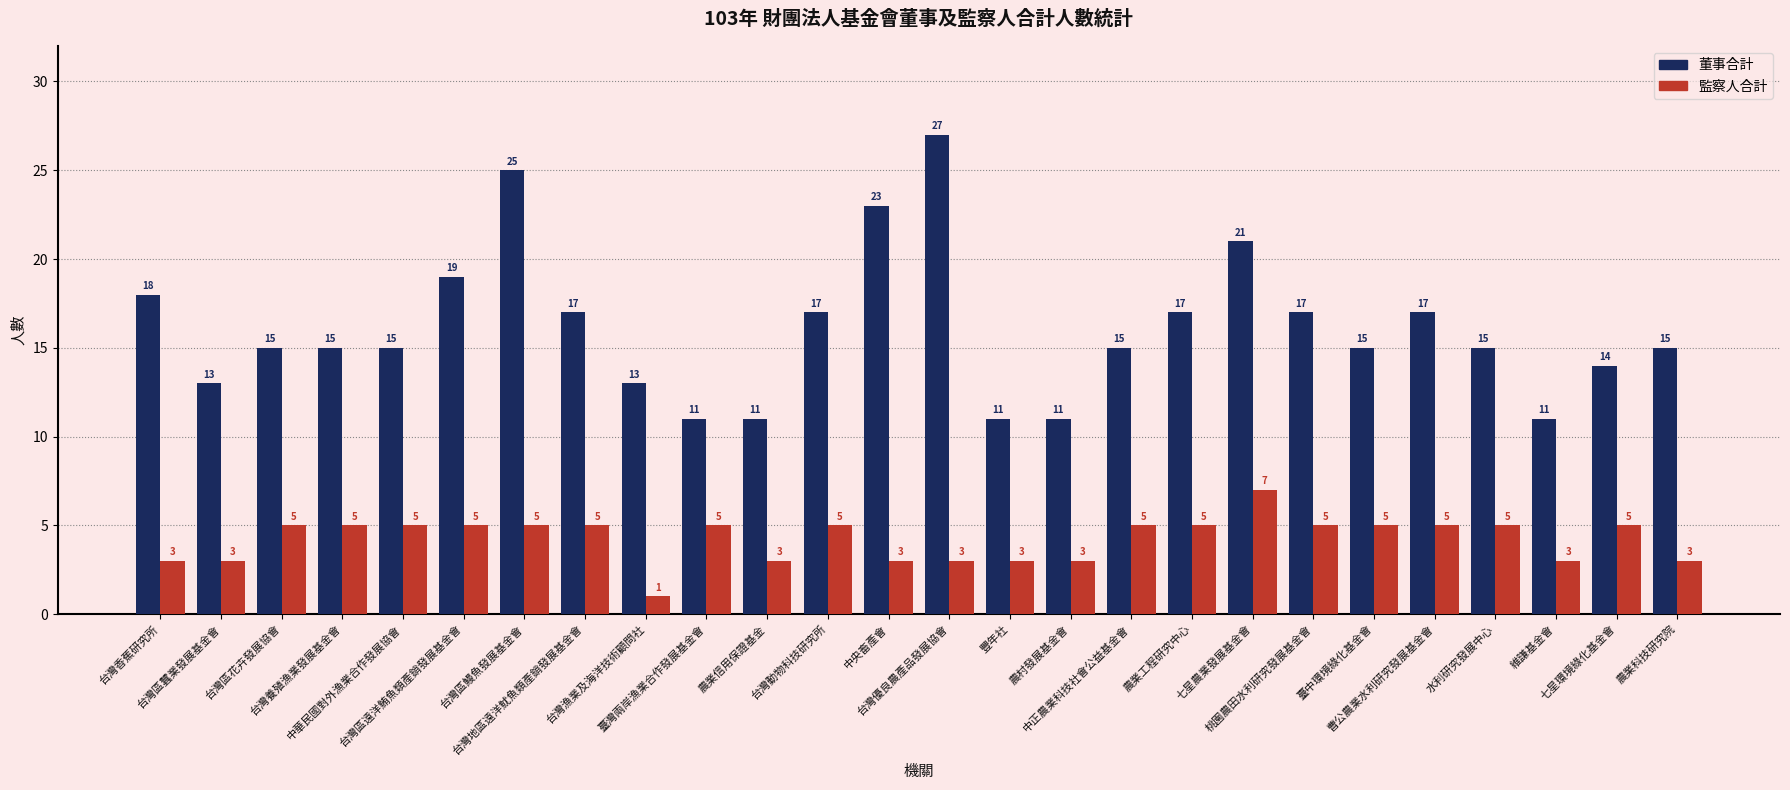

What is the difference between the highest and lowest values at 水利研究發展中心?

10